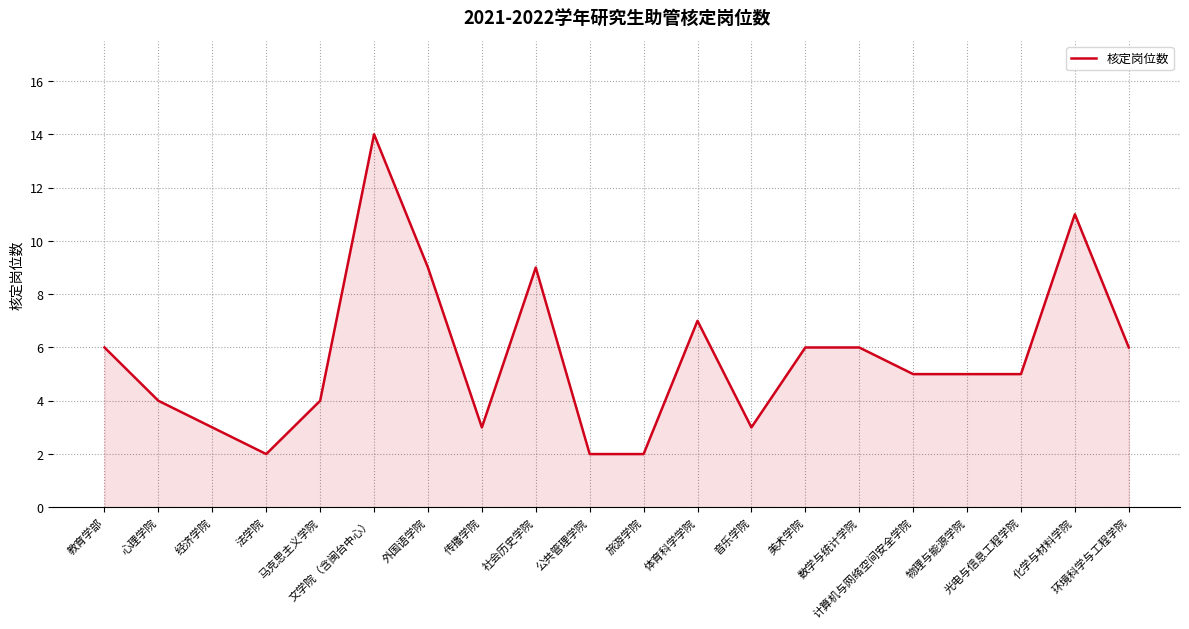

What is the difference between the maximum and minimum values?

12